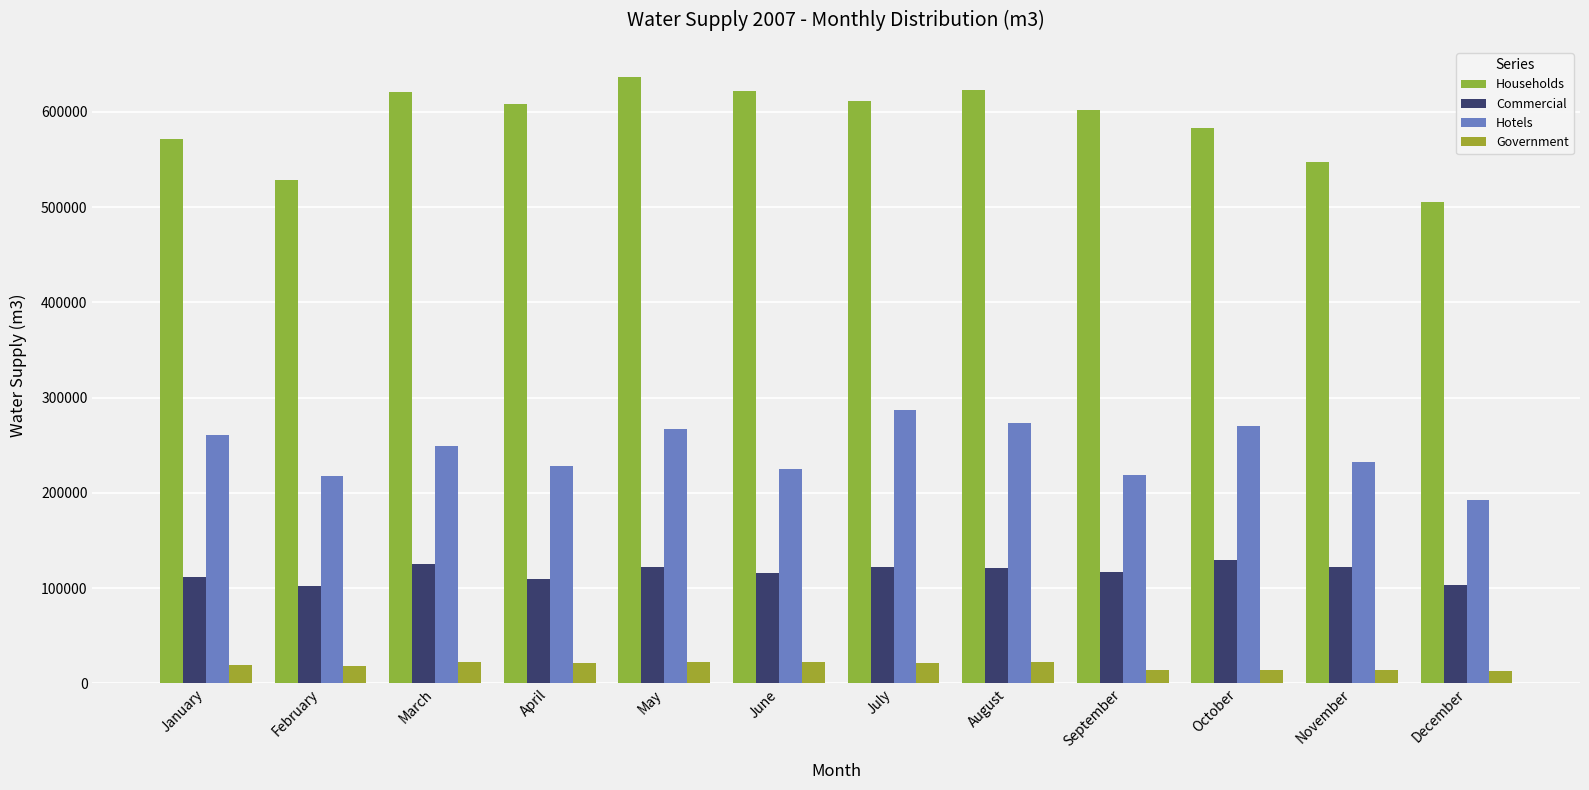

Reading left to right, extract all data points from this chart.

Households: 571808	528483	620895	608182	636379	622394	611101	622684	601783	582622	546909	505474
Commercial: 111109	102559	124853	109752	122315	115882	122302	121350	116396	129030	122616	103439
Hotels: 261218	217696	249230	228288	266559	225476	286839	272995	219034	270370	232529	192815
Government: 19483	17945	22334	21058	22219	22168	20876	22323	14144	14194	13709	12613